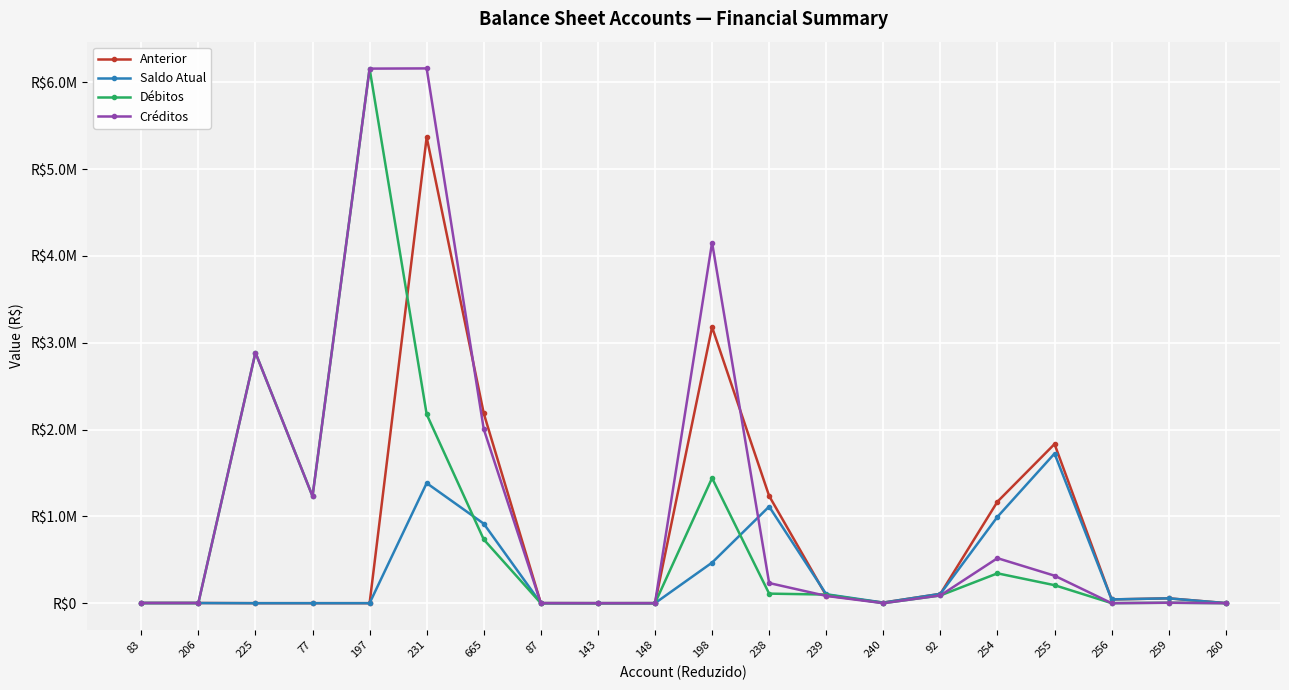

Where is the first local minimum for Saldo Atual?

225